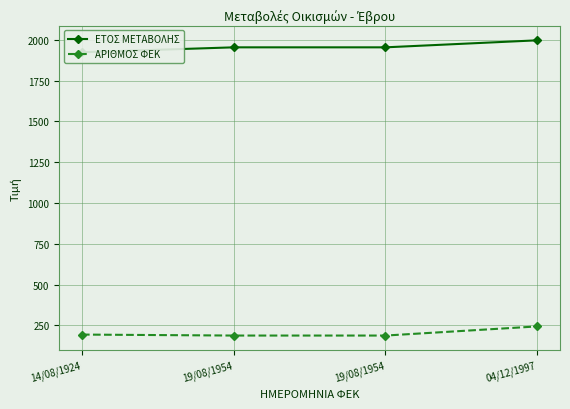

True or false: ΑΡΙΘΜΟΣ ΦΕΚ and ΕΤΟΣ ΜΕΤΑΒΟΛΗΣ cross at least once.

False